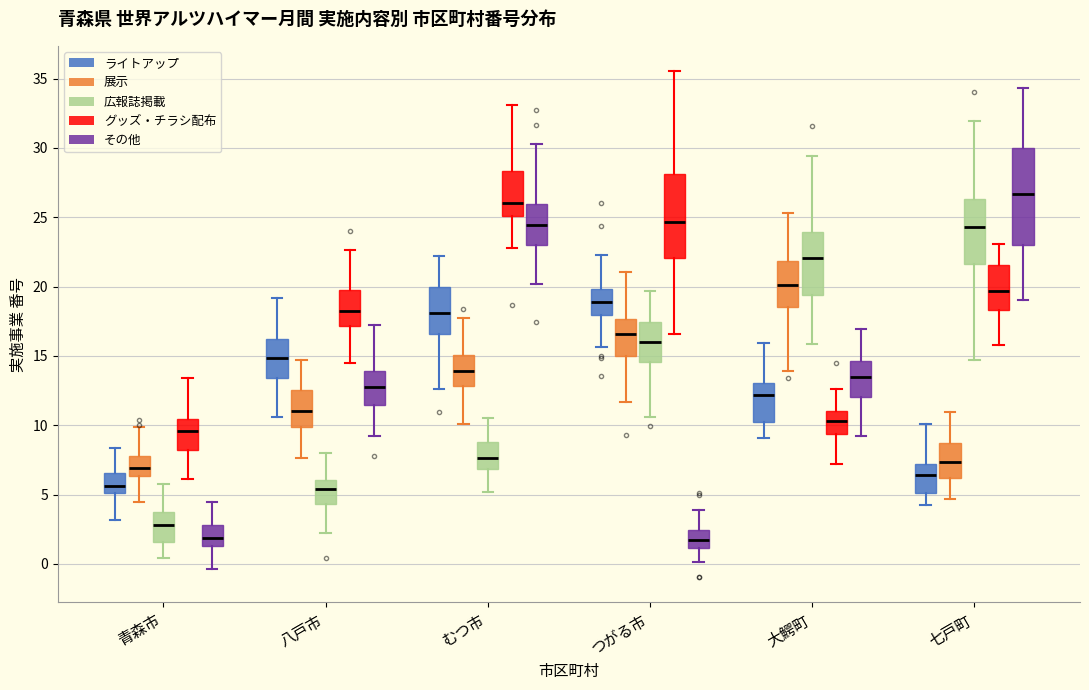

Comparing the boxes themselves (not the whiskers), which one is the tallest?

七戸町 (その他)